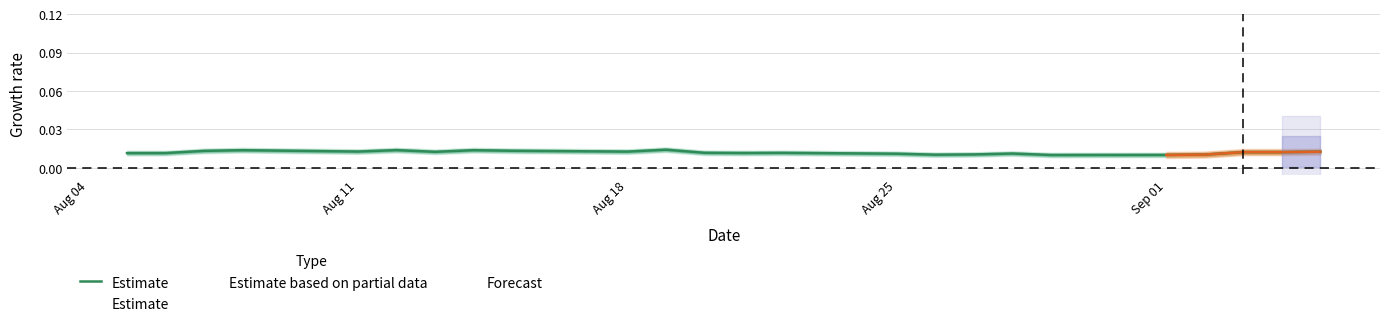

The value at Sep 01 is 0.0. True or false?

False